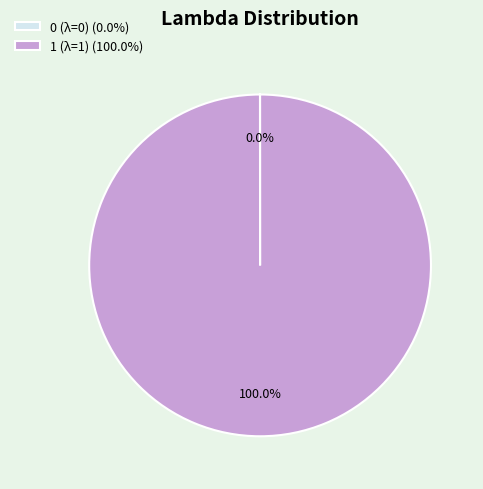

Is there any slice that represents more than half of the pie?

Yes